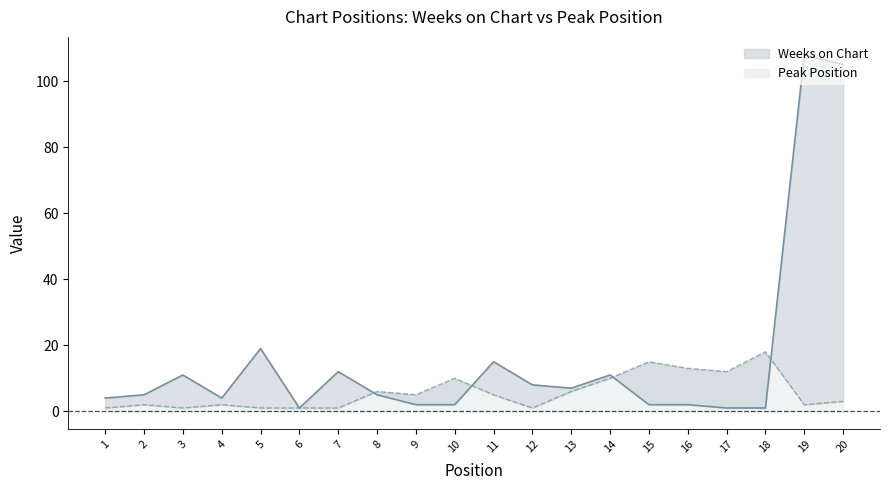

At how many categories does at least one series exceed 21?

2